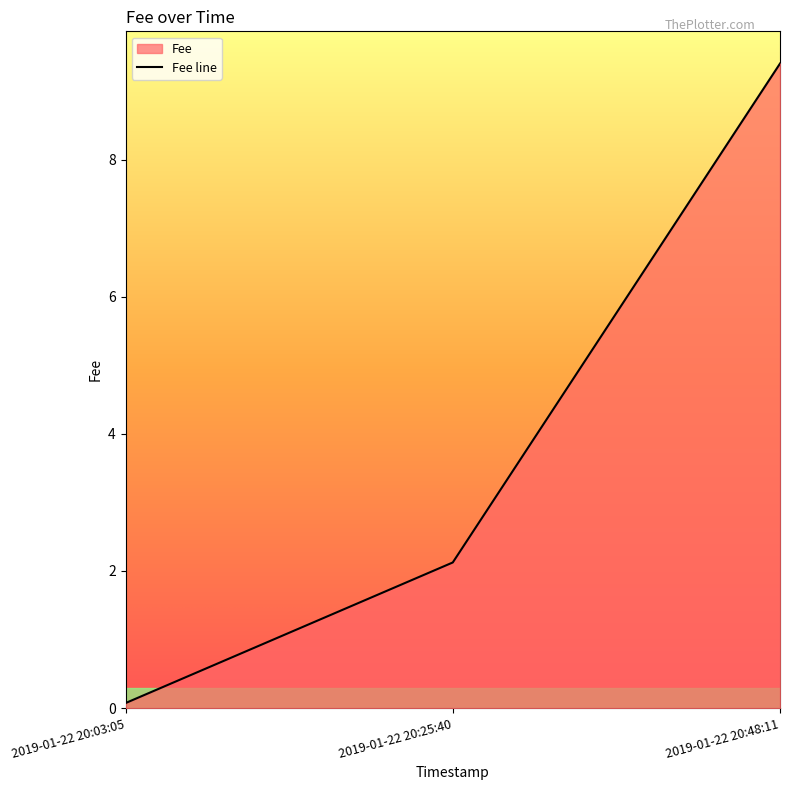

Count the number of categories in the chart.

3